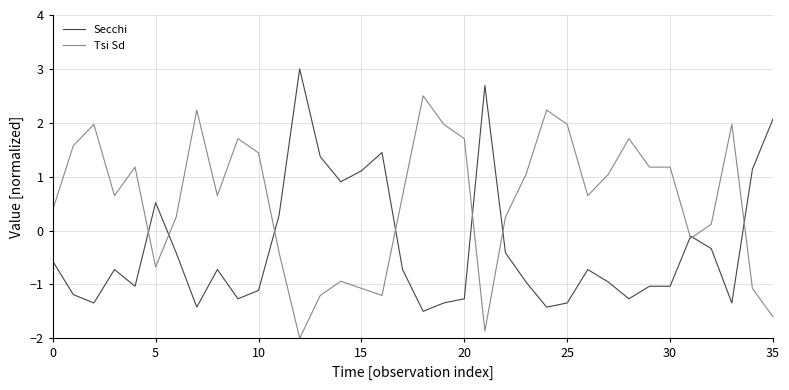

What is the lowest value of the Tsi Sd series?

-2.0